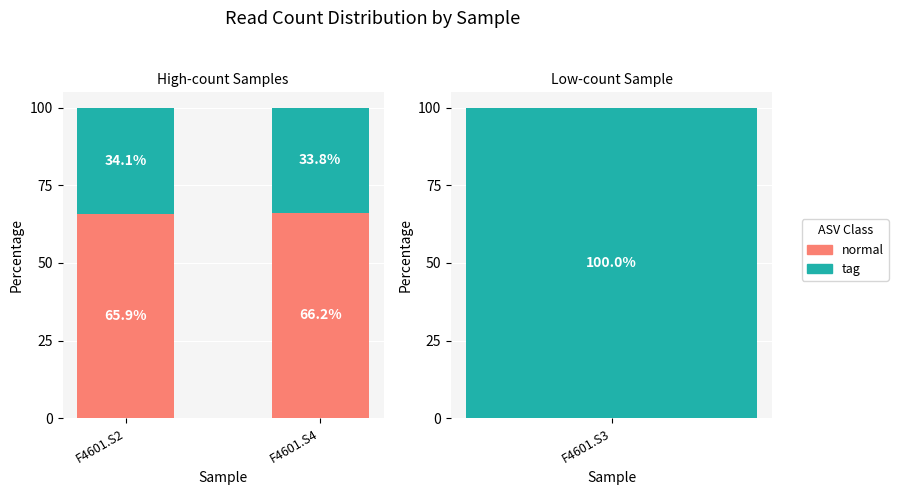

What are all the series names shown in the legend?

normal, tag